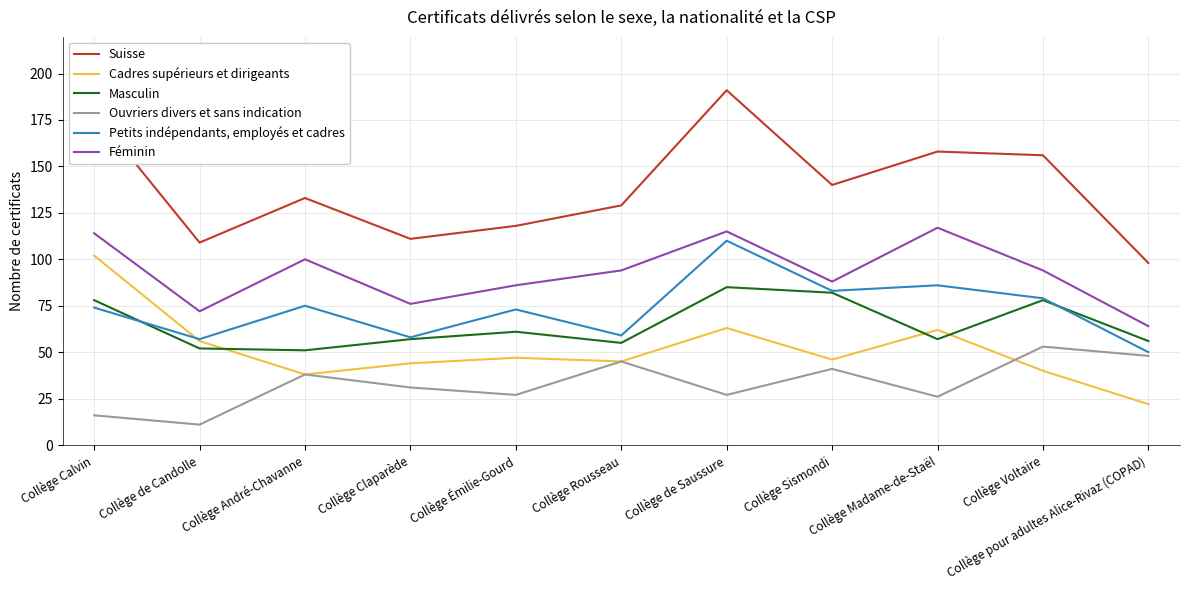

At which category does Cadres supérieurs et dirigeants reach its first local valley?

Collège André-Chavanne